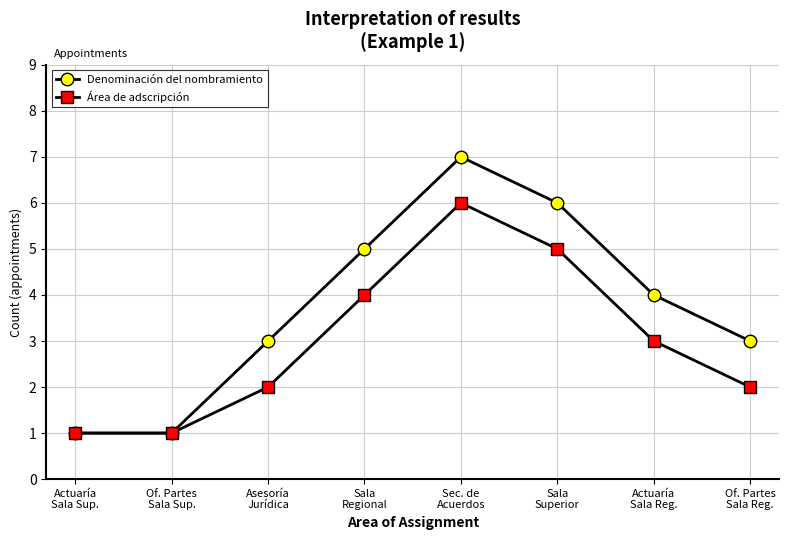

What is the difference between the highest and lowest values at Actuaría
Sala Reg.?

1